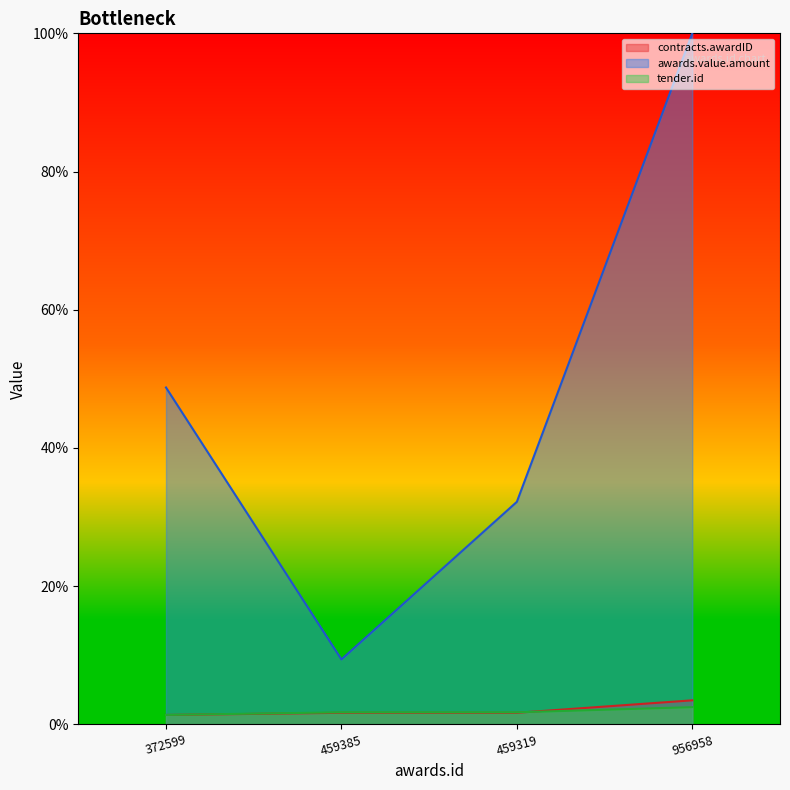

What is the label of the 3rd point from the right?

459385